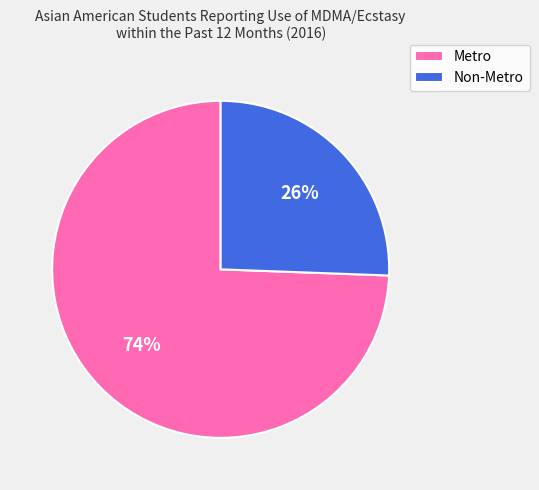

Does Non-Metro represent more than half of the total?

No